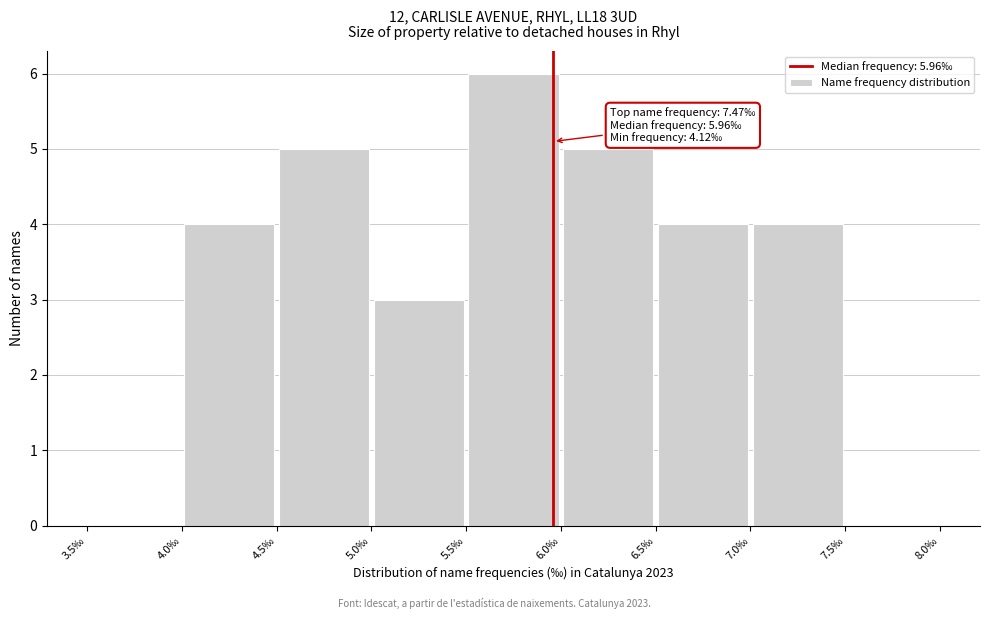

Over which range of the x-axis is the bar tallest?

5.5 to 6.0